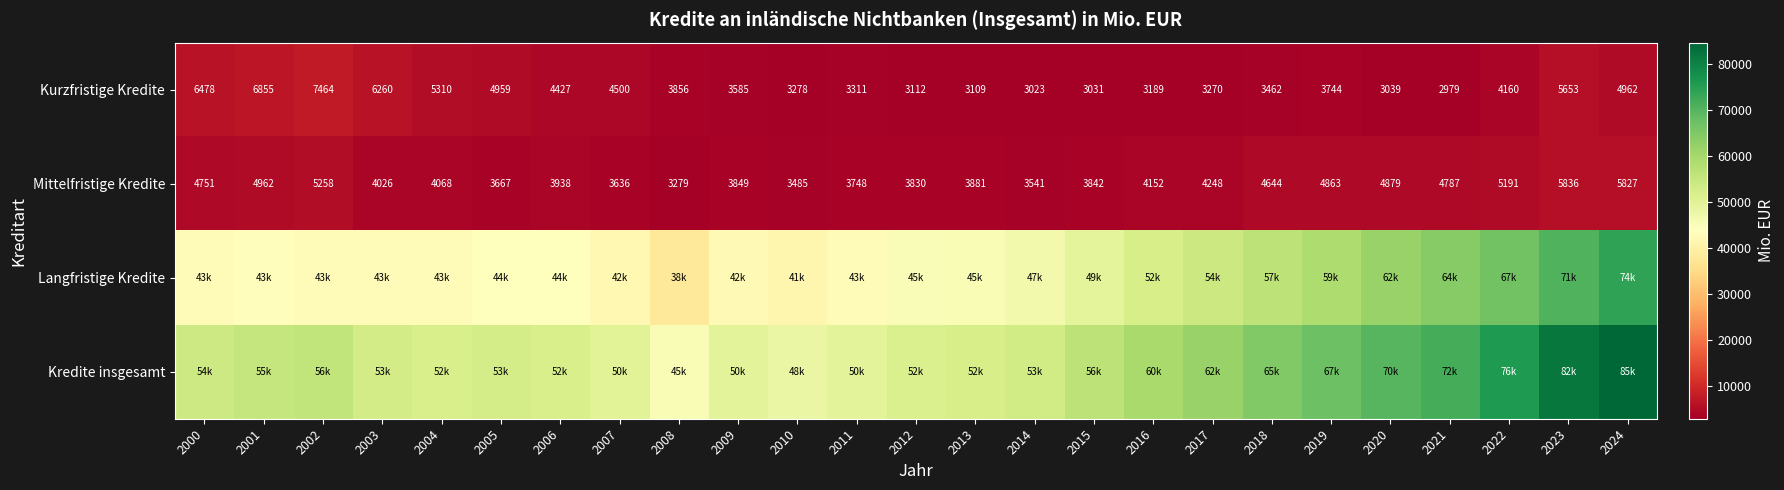

At which label does Mittelfristige Kredite reach its peak?

2023